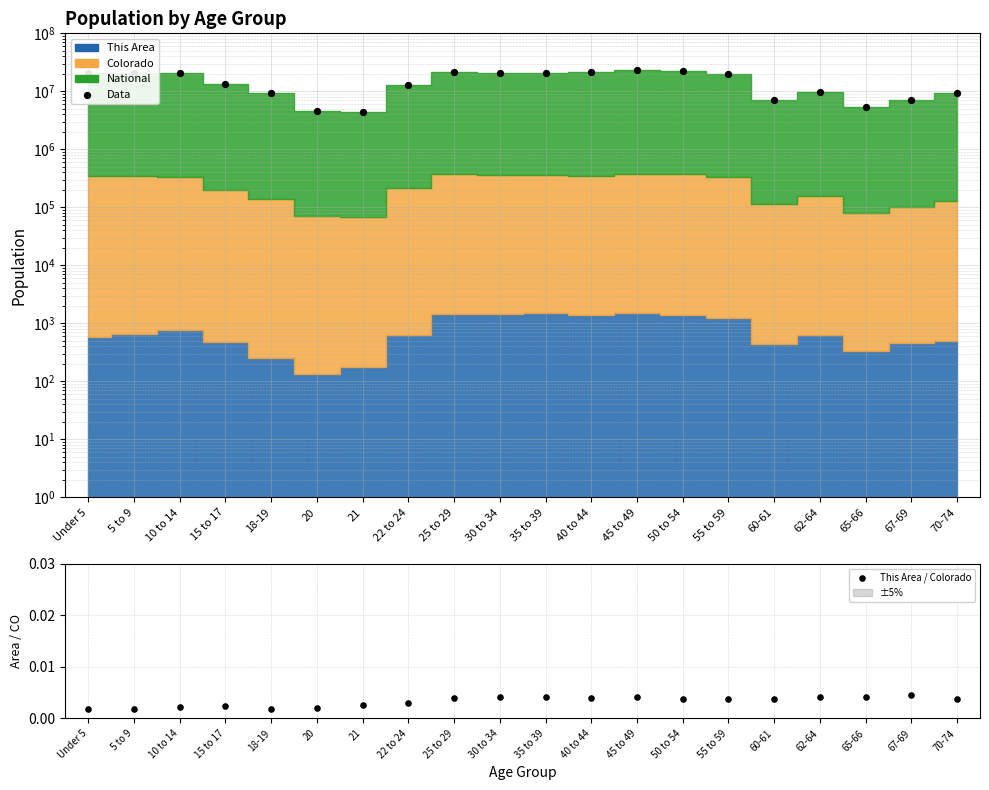

What is the total value across all series at 10 to 14?

21010612.0